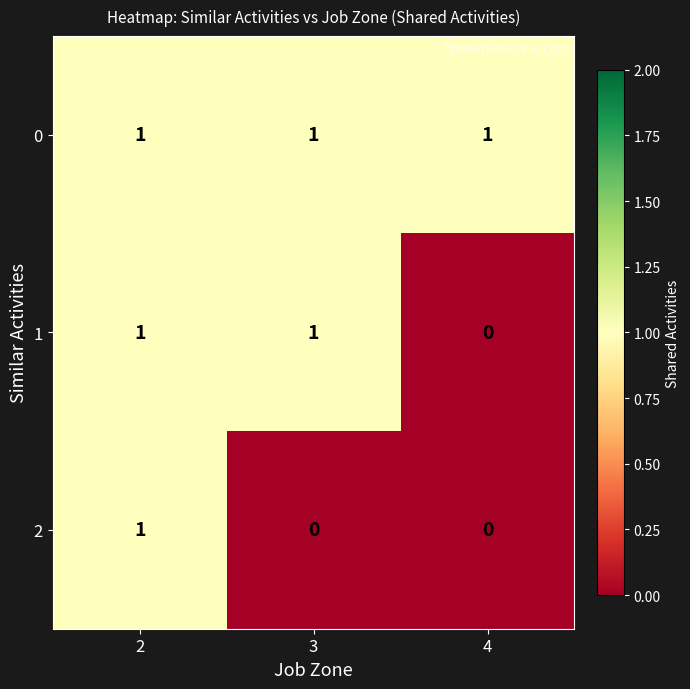

How many data points does each series have?

3